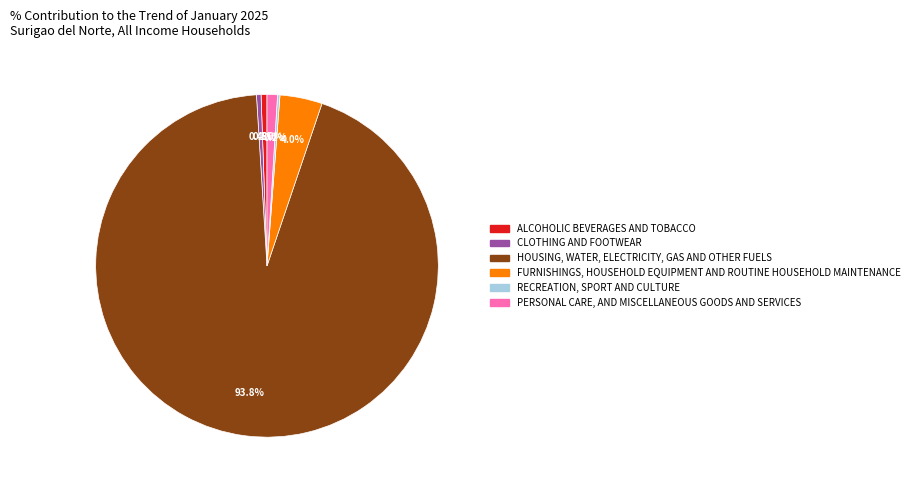

Is it true that CLOTHING AND FOOTWEAR is 0% of the pie?

True